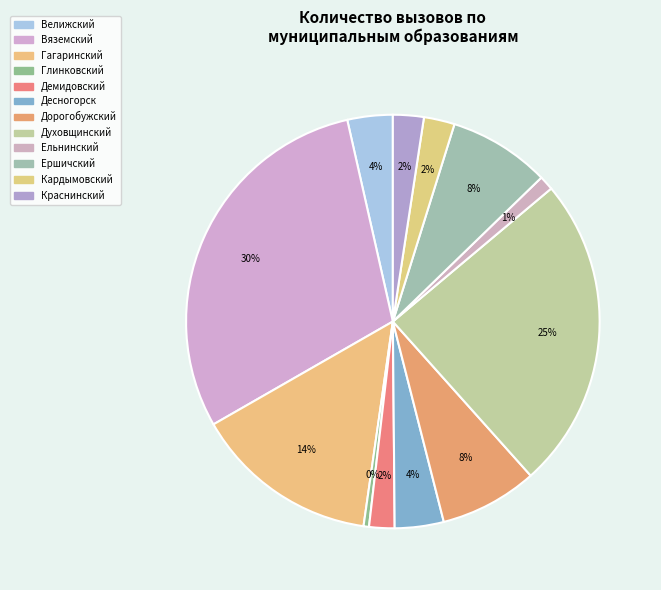

Count the number of slices in the pie.

12